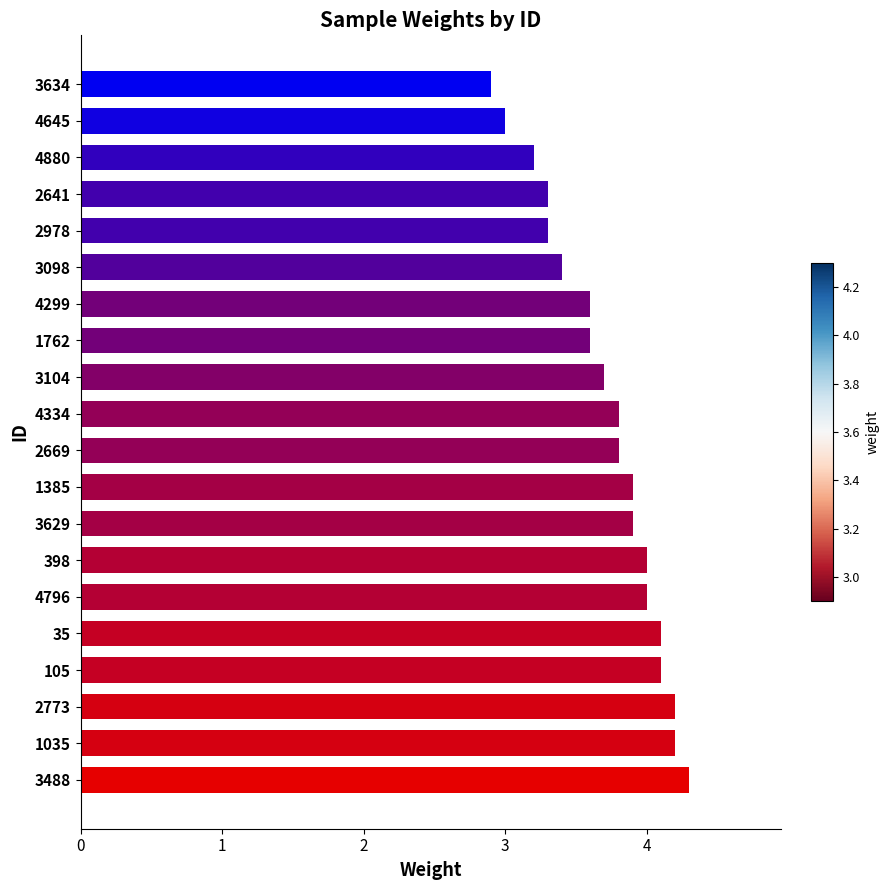

What is the difference between the second highest and second lowest values?

1.2